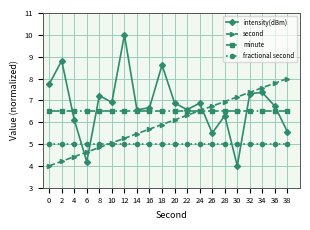

How many values in the intensity(dBm) series exceed 6?

16